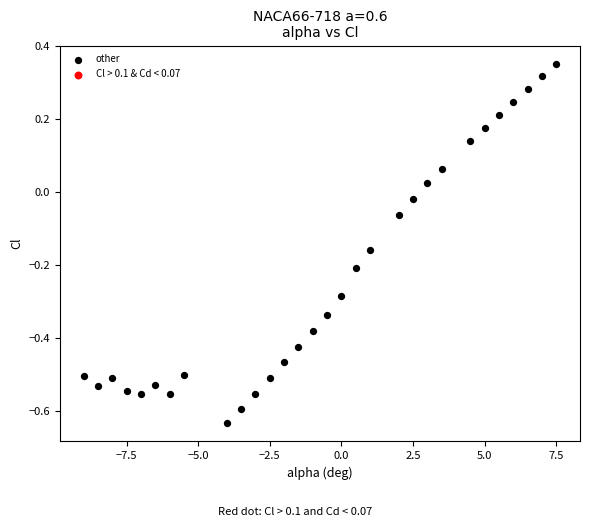

What is the range of X values (max minus min)?

16.5